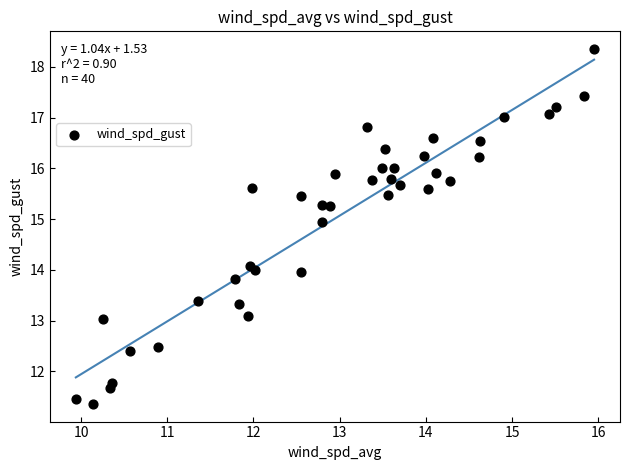

What is the range of Y values (max minus min)?

7.0